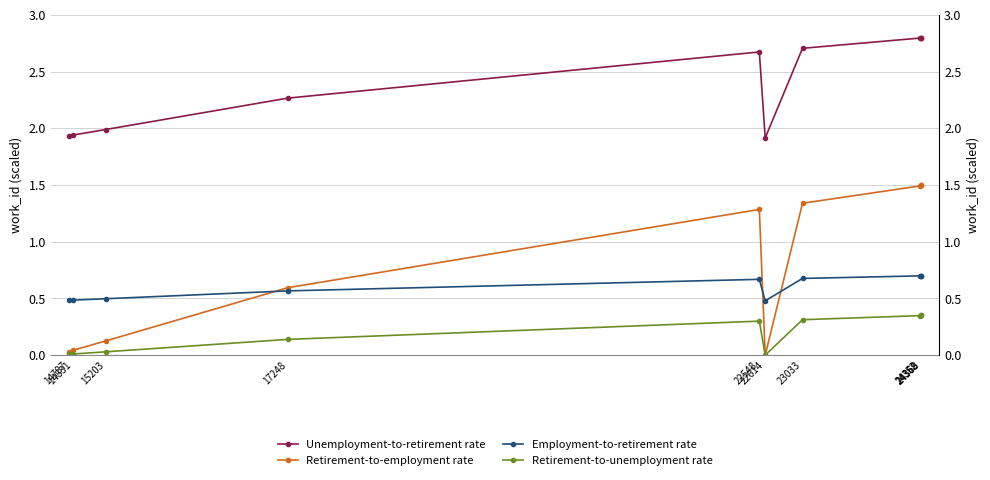

How many data points in Retirement-to-unemployment rate are above 0?

9